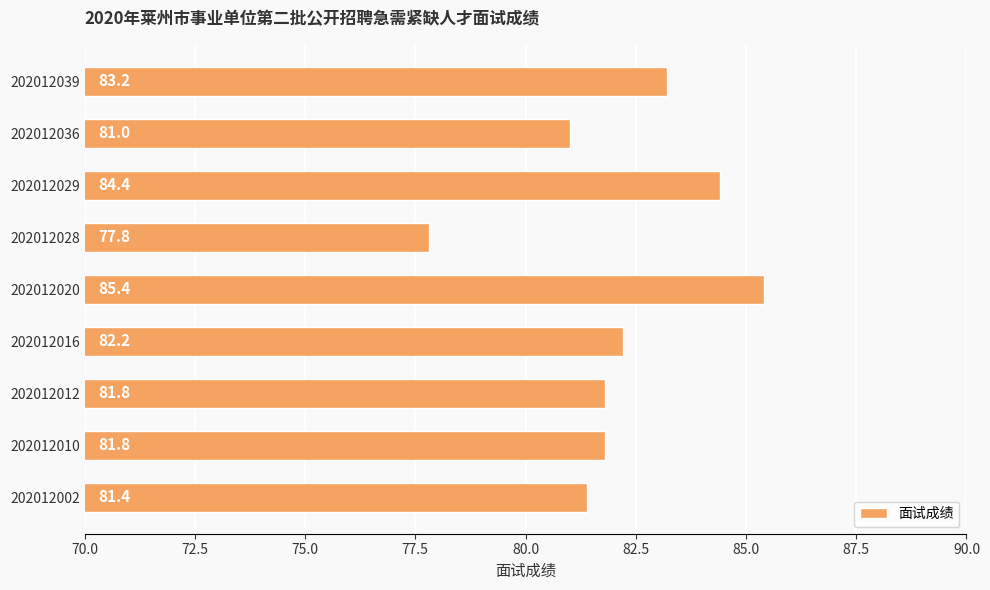

What is the difference between the second highest and minimum values?

6.6